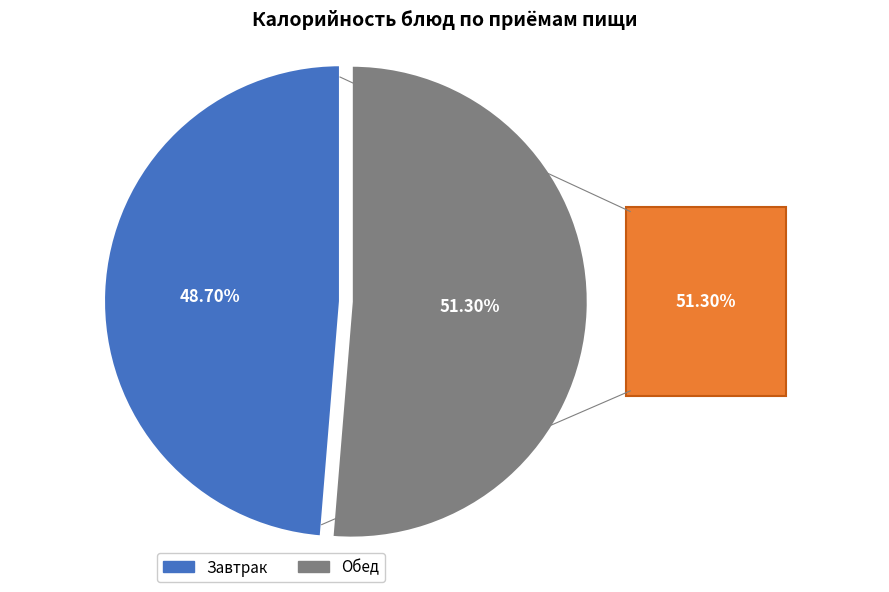

Is there a majority slice in this chart?

Yes